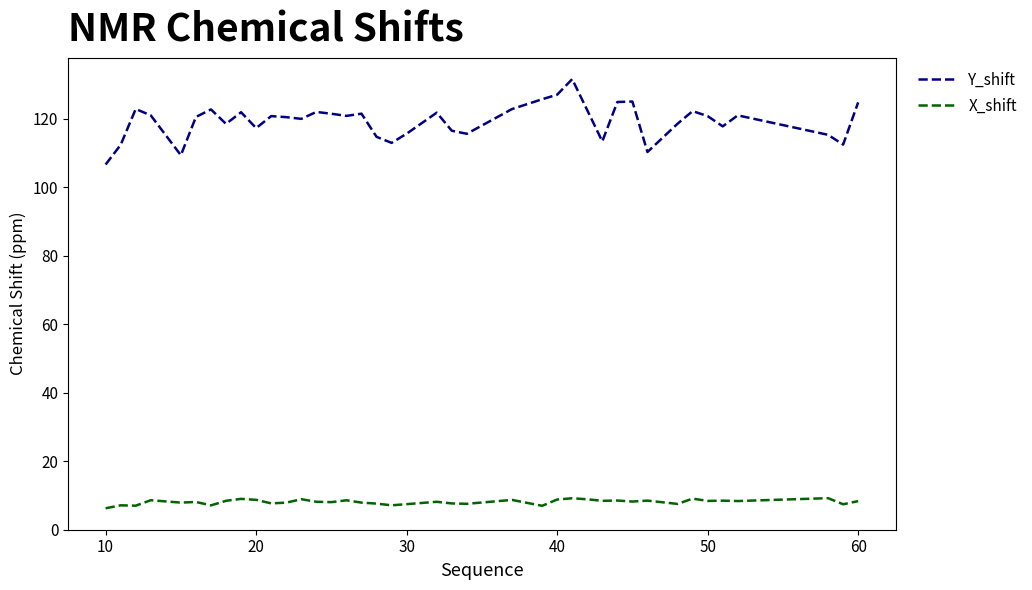

Which series has the widest spread of values?

Y_shift